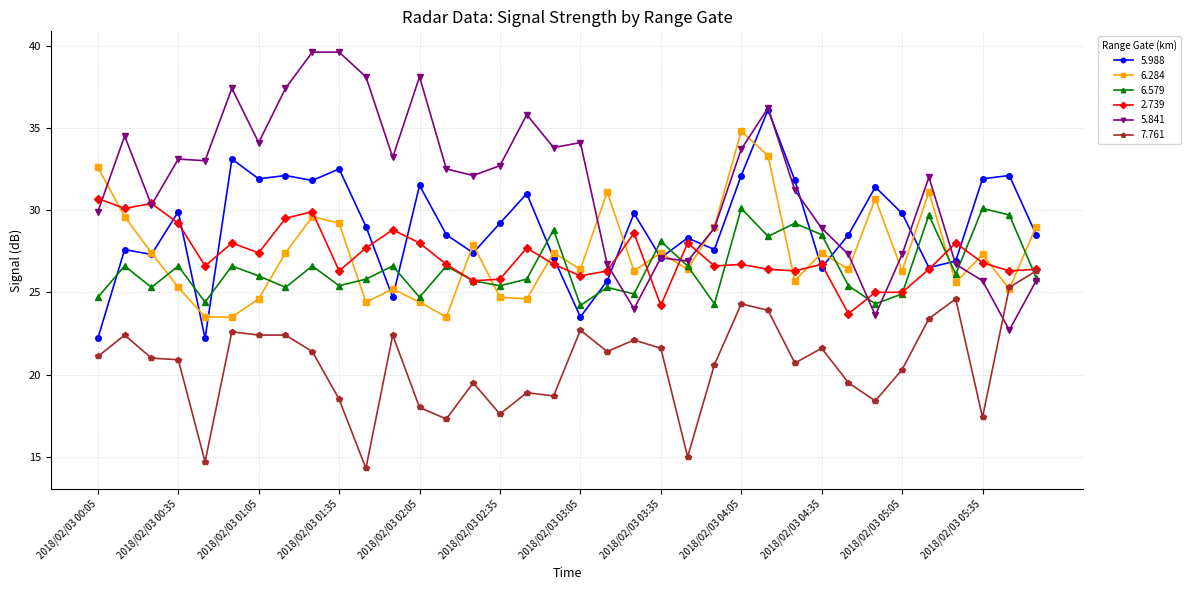

What is the value of the 5.841 point at the 2nd from the left?

34.5